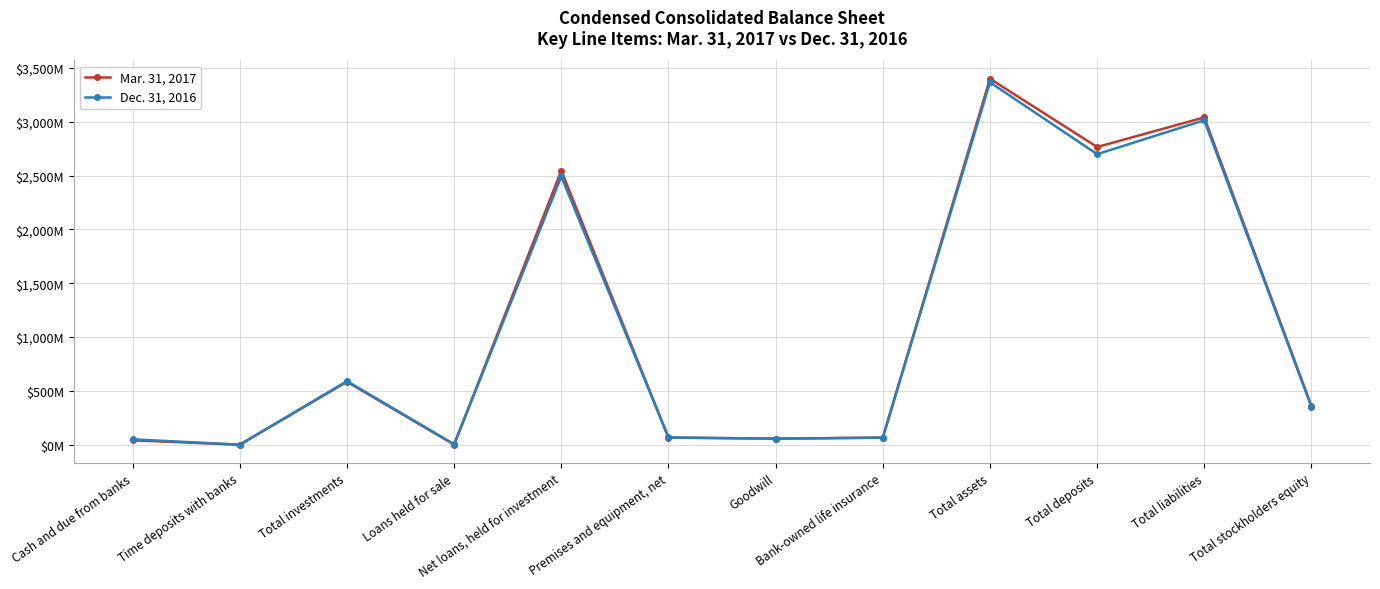

Does the chart have visible grid lines?

Yes